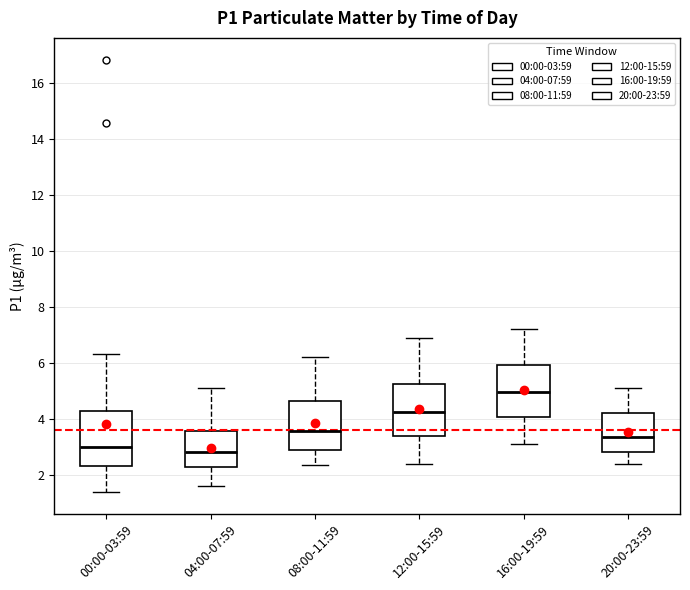

Reading left to right, read every box against the y-axis: the position of its median line, the range the box covers, and the ends of its whiskers. The values are not printed on the chart, so give them approximately, as read against the axis.

00:00-03:59: median 3.0, box 2.4 to 4.2, whiskers 1.4 to 6.4
04:00-07:59: median 2.8, box 2.2 to 3.6, whiskers 1.6 to 5.2
08:00-11:59: median 3.6, box 2.8 to 4.6, whiskers 2.4 to 6.2
12:00-15:59: median 4.2, box 3.4 to 5.2, whiskers 2.4 to 7.0
16:00-19:59: median 5.0, box 4.0 to 6.0, whiskers 3.2 to 7.2
20:00-23:59: median 3.4, box 2.8 to 4.2, whiskers 2.4 to 5.2